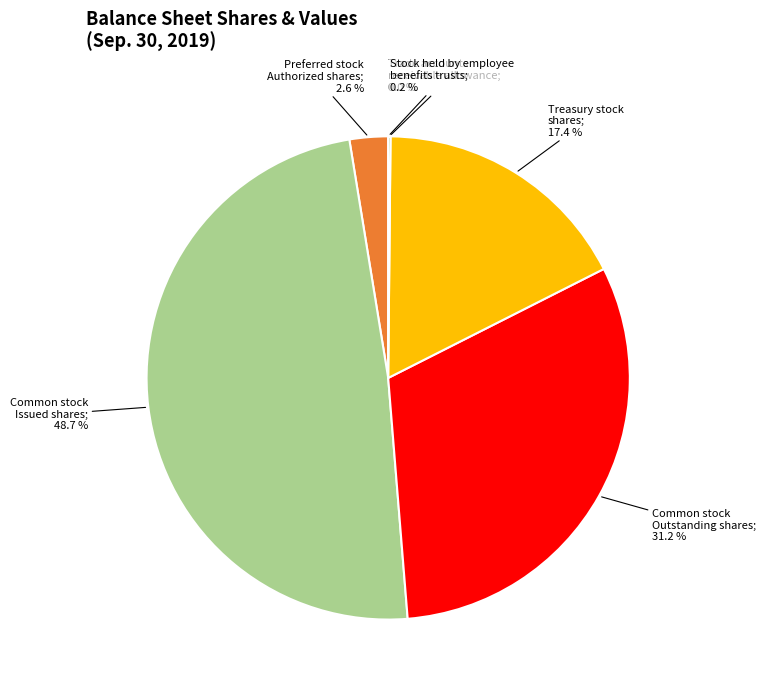

Does any single category account for the majority?

No